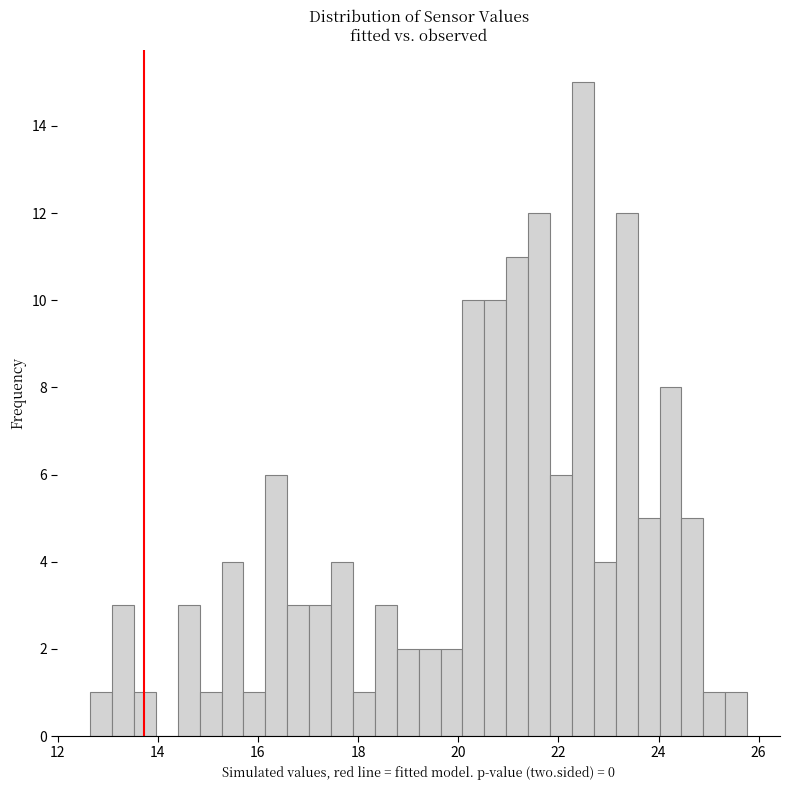

Read against the x-axis, roughly where is the centre of the tallest bar?

22.4